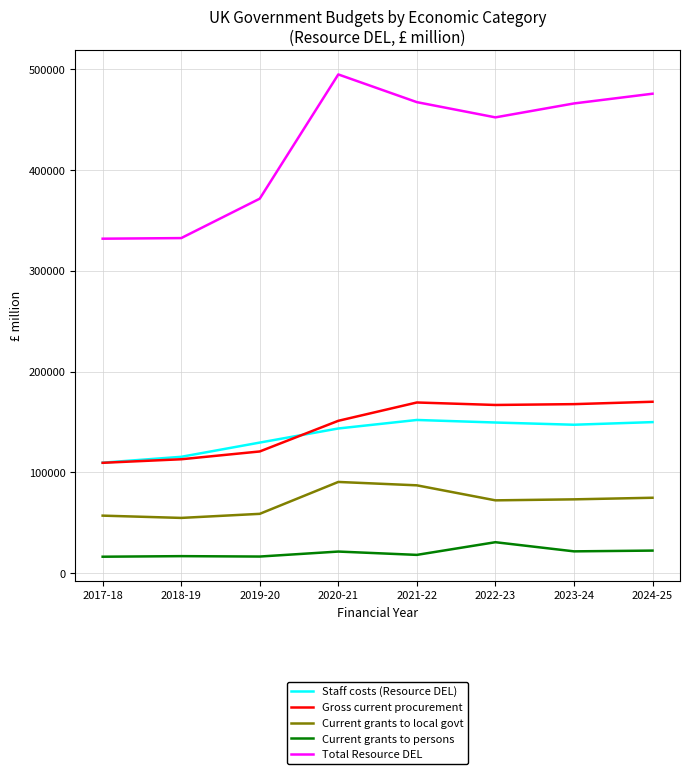

Does the chart have visible grid lines?

Yes